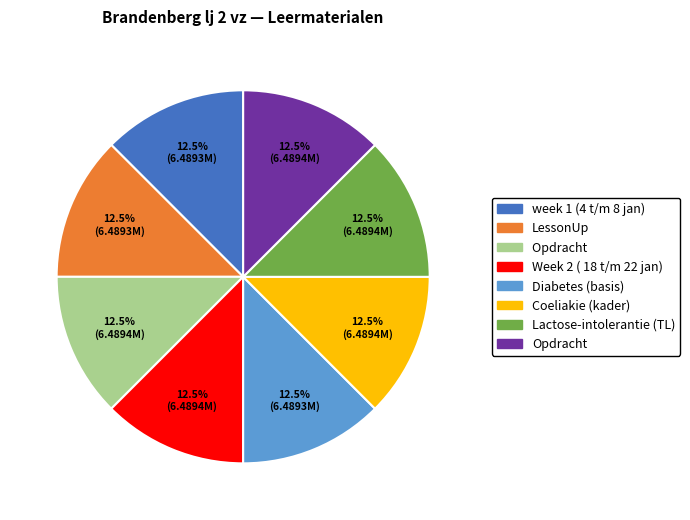

Does any single category account for the majority?

No